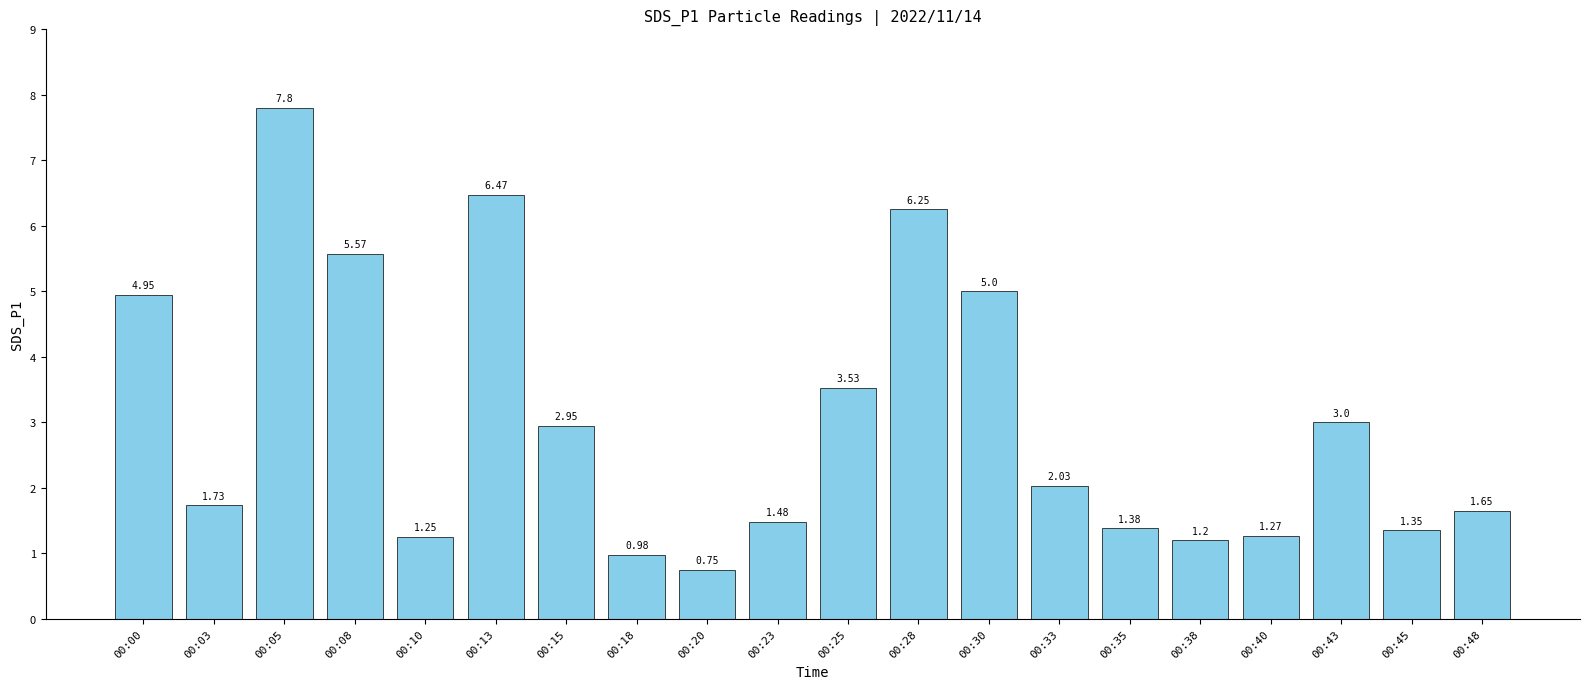

The value at 00:25 is 1.8. True or false?

False